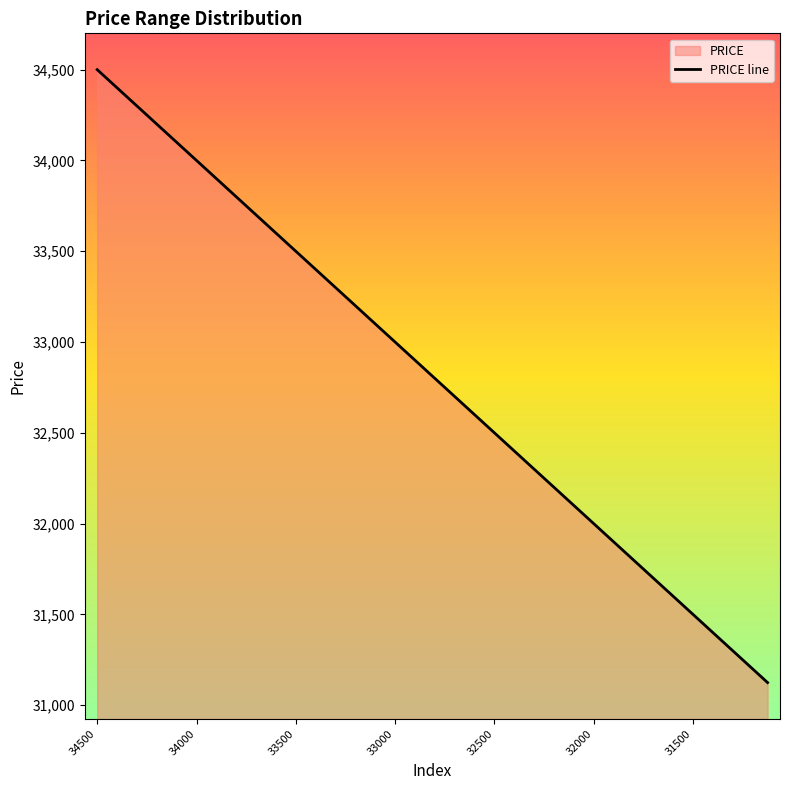

Count the number of values greater than 32875.

13